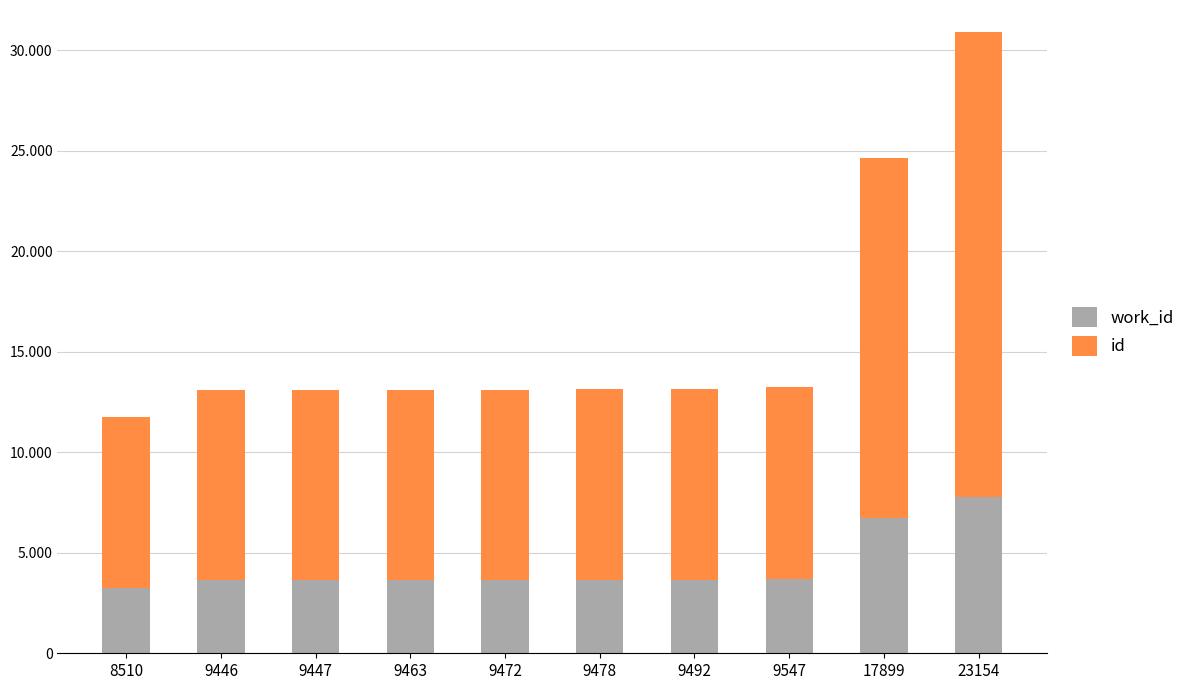

What is the total value across all series at 9463?

13103